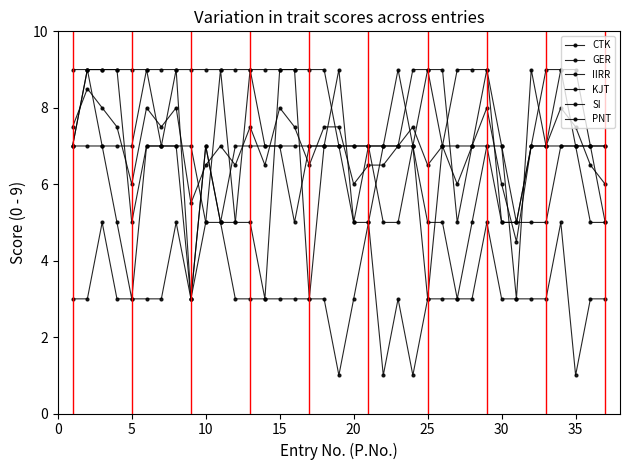

What is the minimum value shown in the chart?

1.0